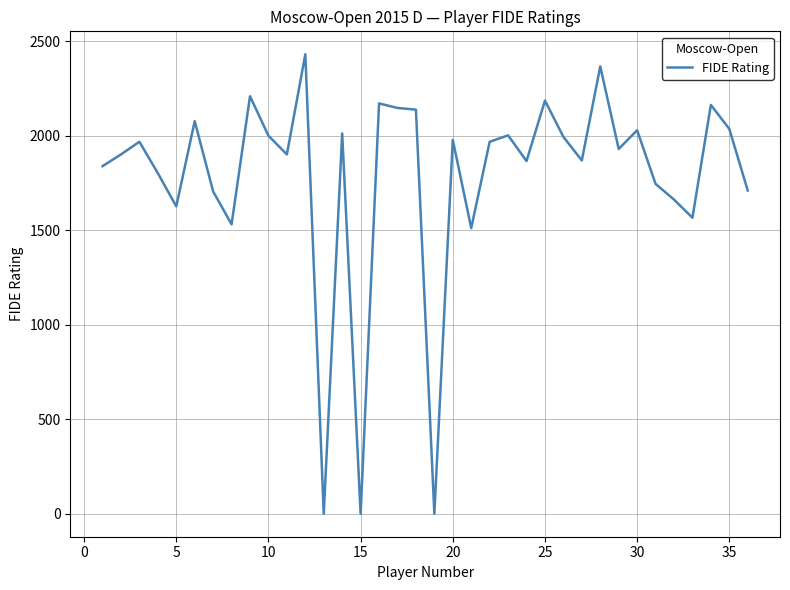

What is the greatest value displayed?

2432